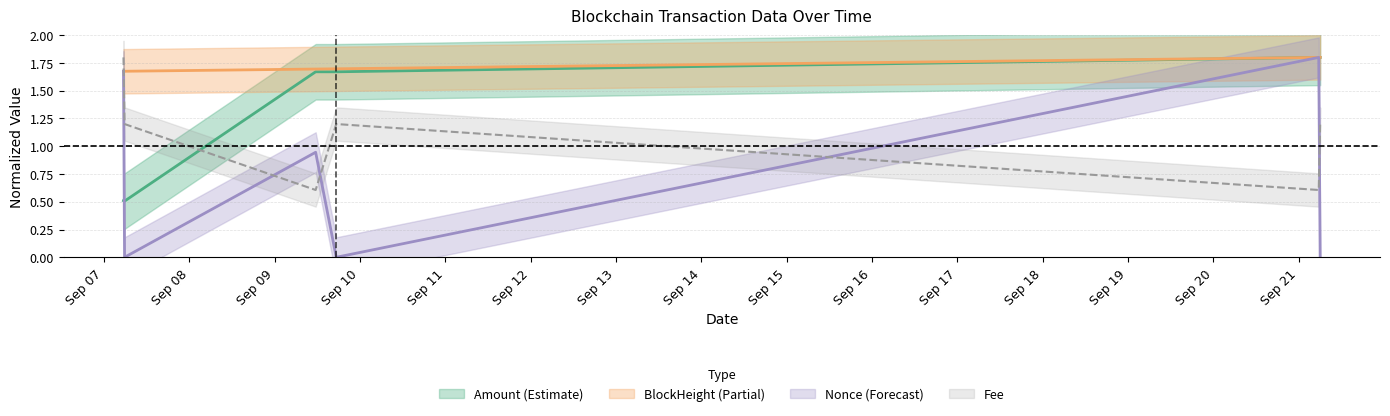

What is the difference between the maximum and second lowest values in the BlockHeight series?

0.1